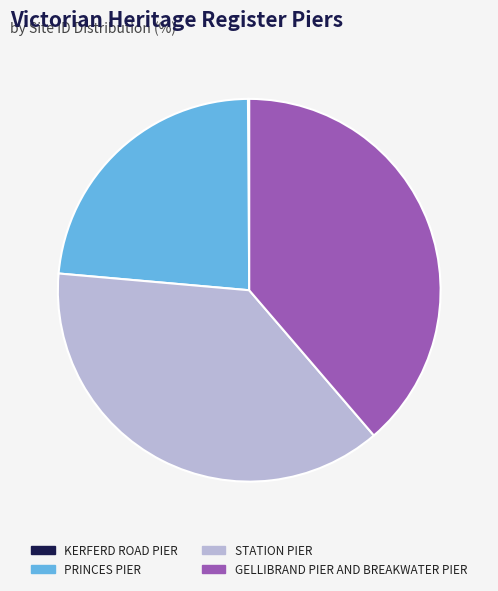

What is the largest slice in the pie chart?

GELLIBRAND PIER AND BREAKWATER PIER